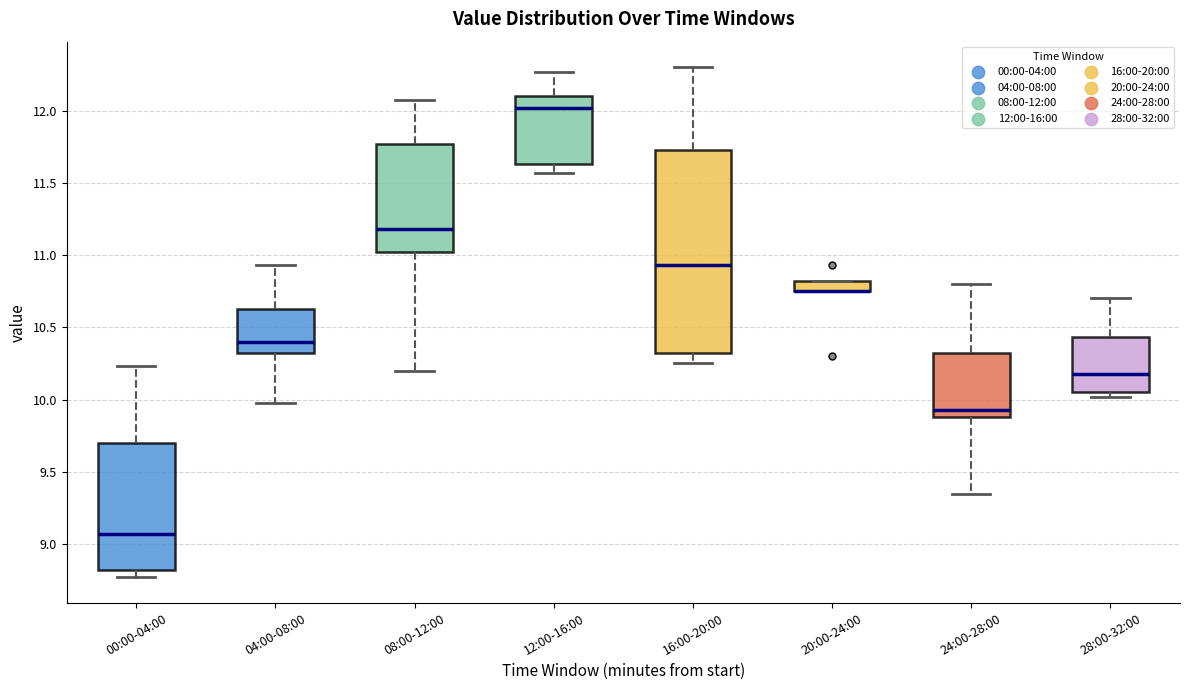

Comparing the boxes themselves (not the whiskers), which one is the tallest?

16:00-20:00